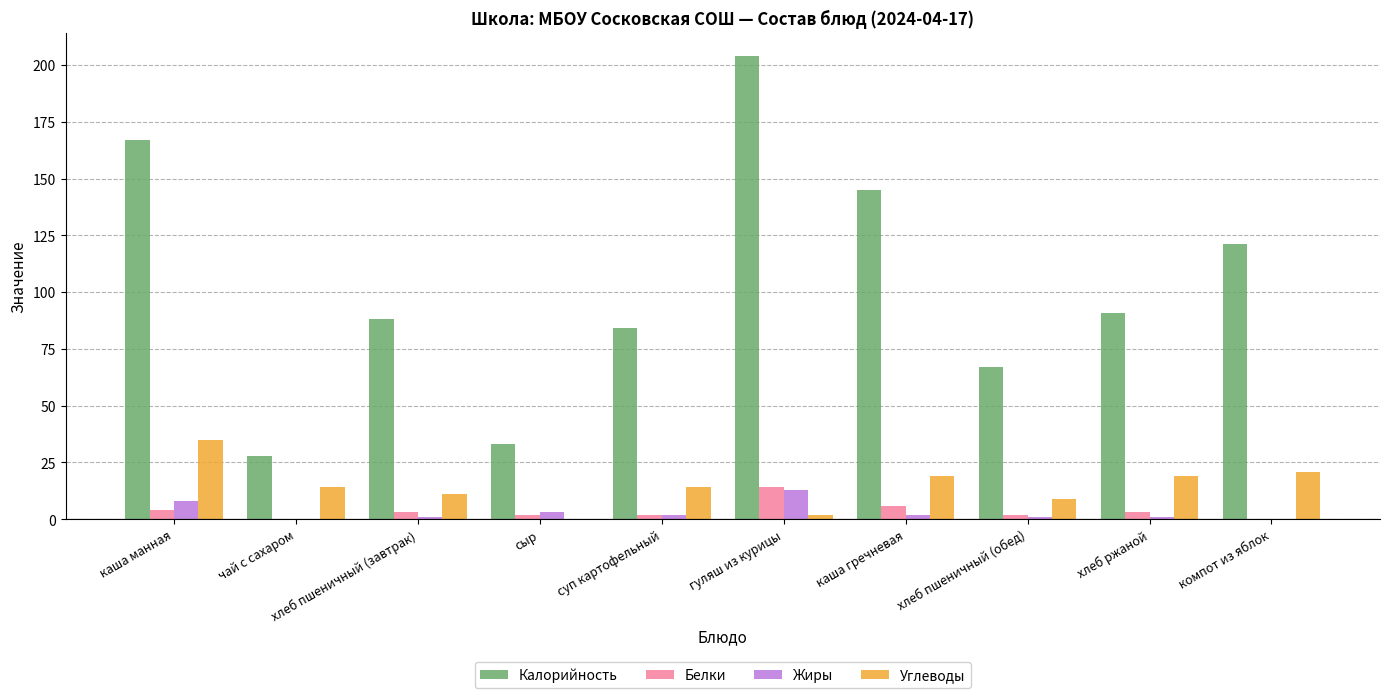

True or false: Белки has a value of 7 at компот из яблок.

False